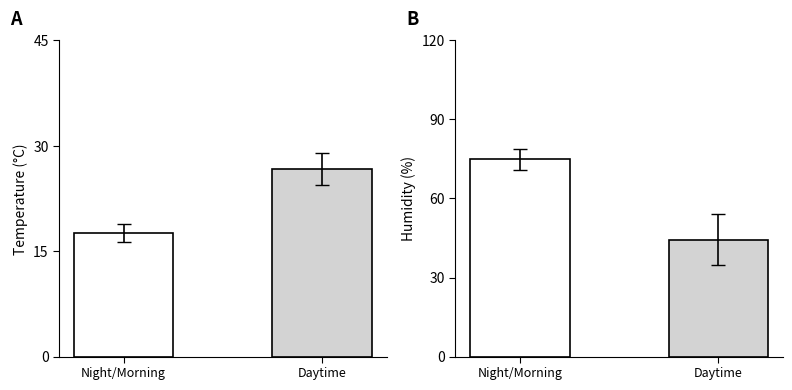

Which series has the largest total across all categories?

Humidity (%)